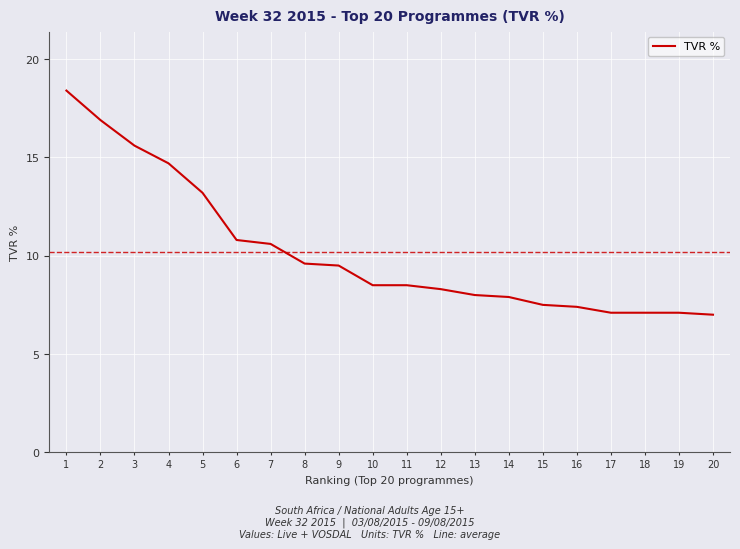

The value at 8 is 15.5. True or false?

False